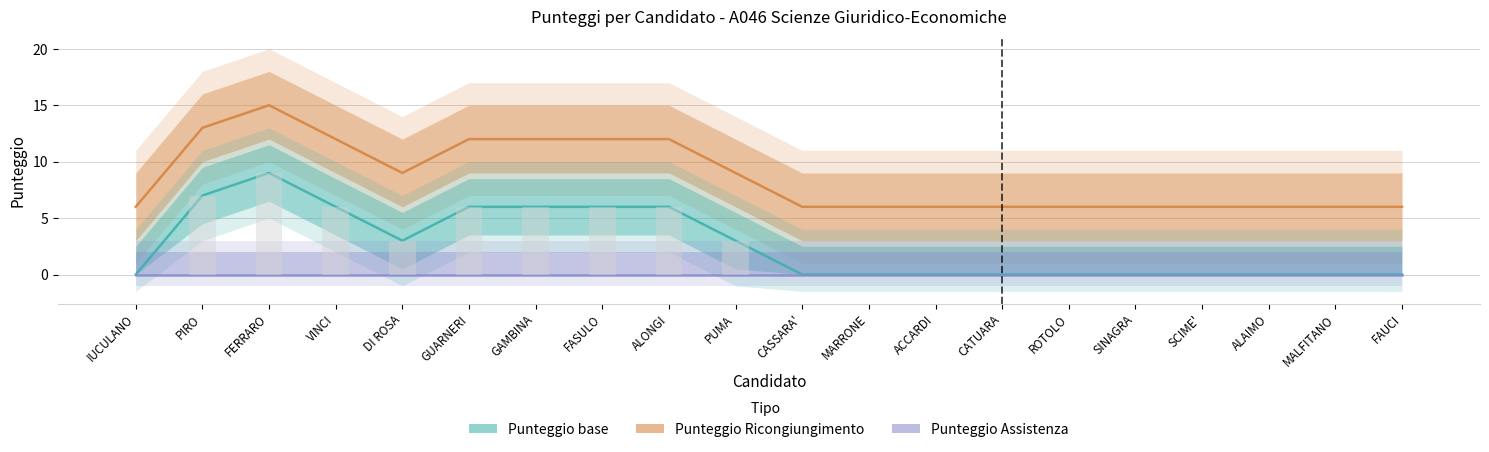

List the labels in order of Punteggio Ricongiungimento value, smallest first.

IUCULANO, CASSARA', MARRONE, ACCARDI, CATUARA, ROTOLO, SINAGRA, SCIME', ALAIMO, MALFITANO, FAUCI, DI ROSA, PUMA, VINCI, GUARNERI, GAMBINA, FASULO, ALONGI, PIRO, FERRARO